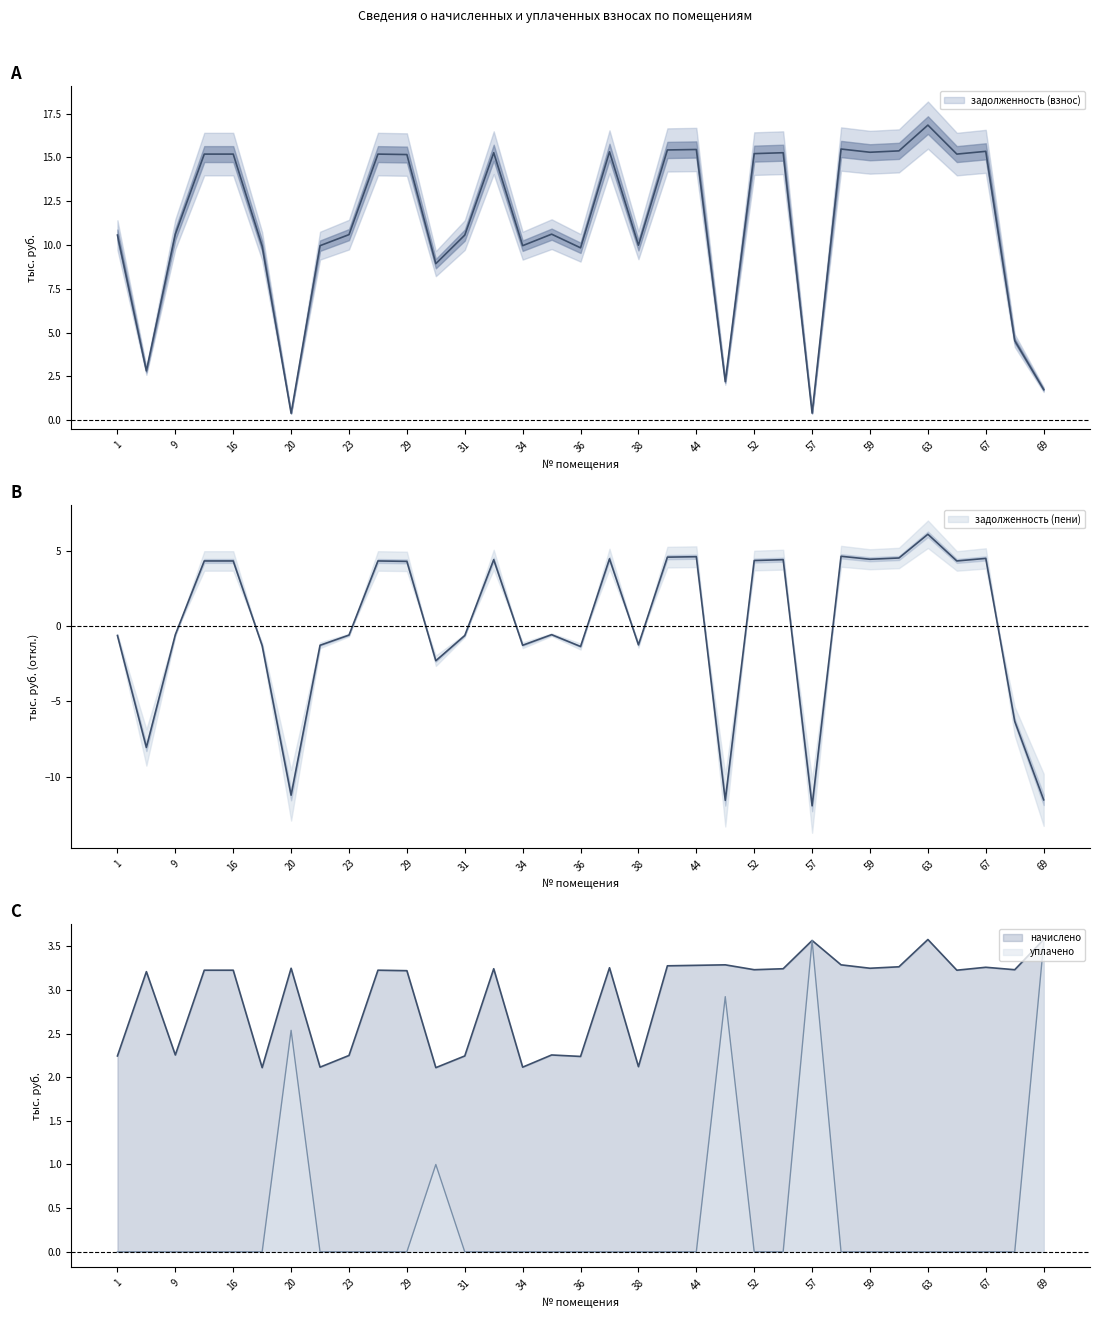

What is the lowest value of the задолженность (пени) series?

-11.9